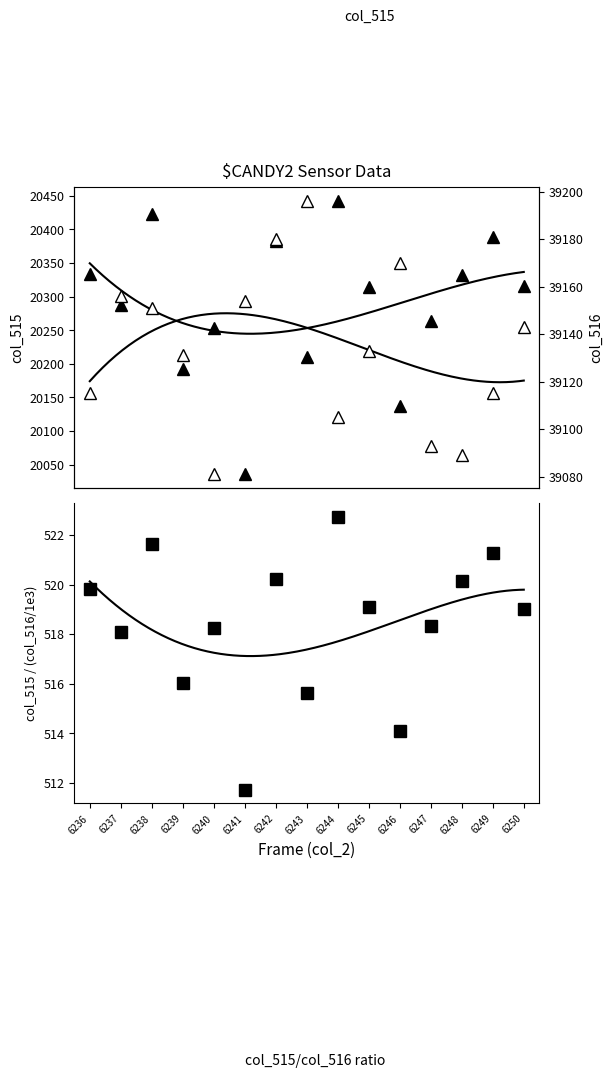

How many lines are shown in the chart?

3